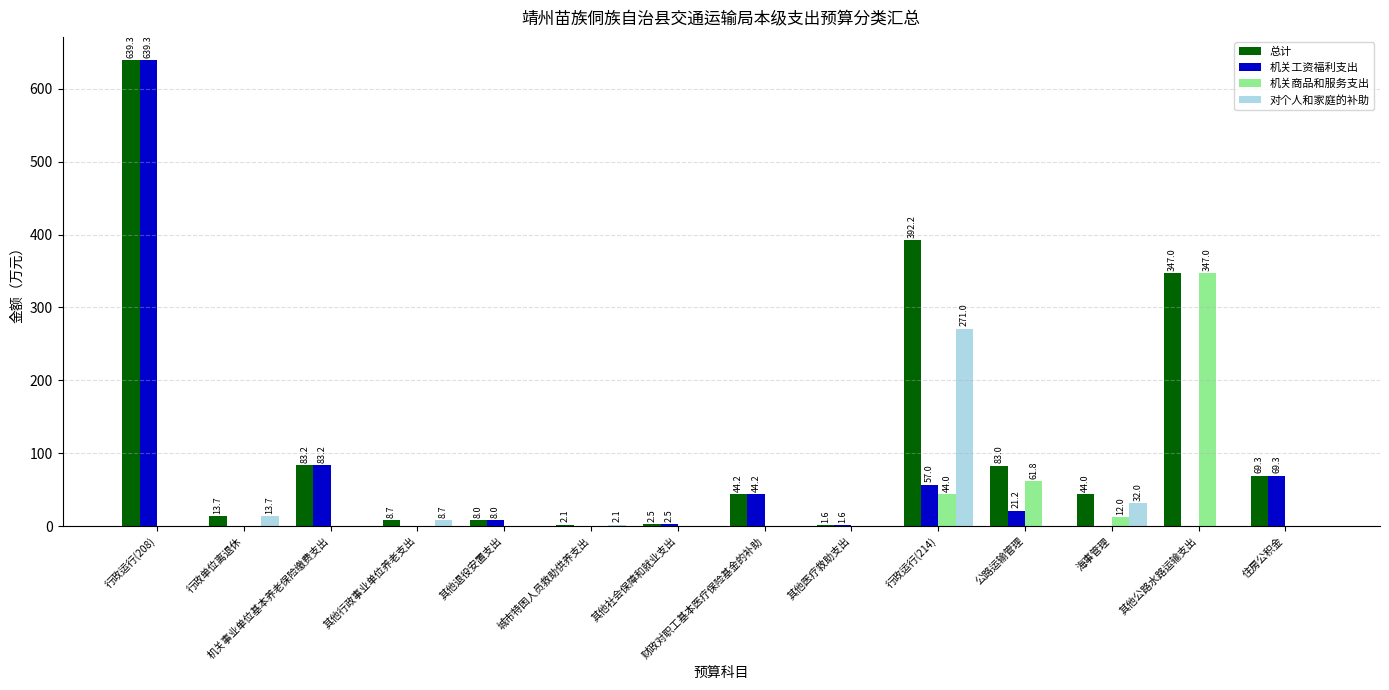

What is the maximum value for 机关商品和服务支出?

347.0